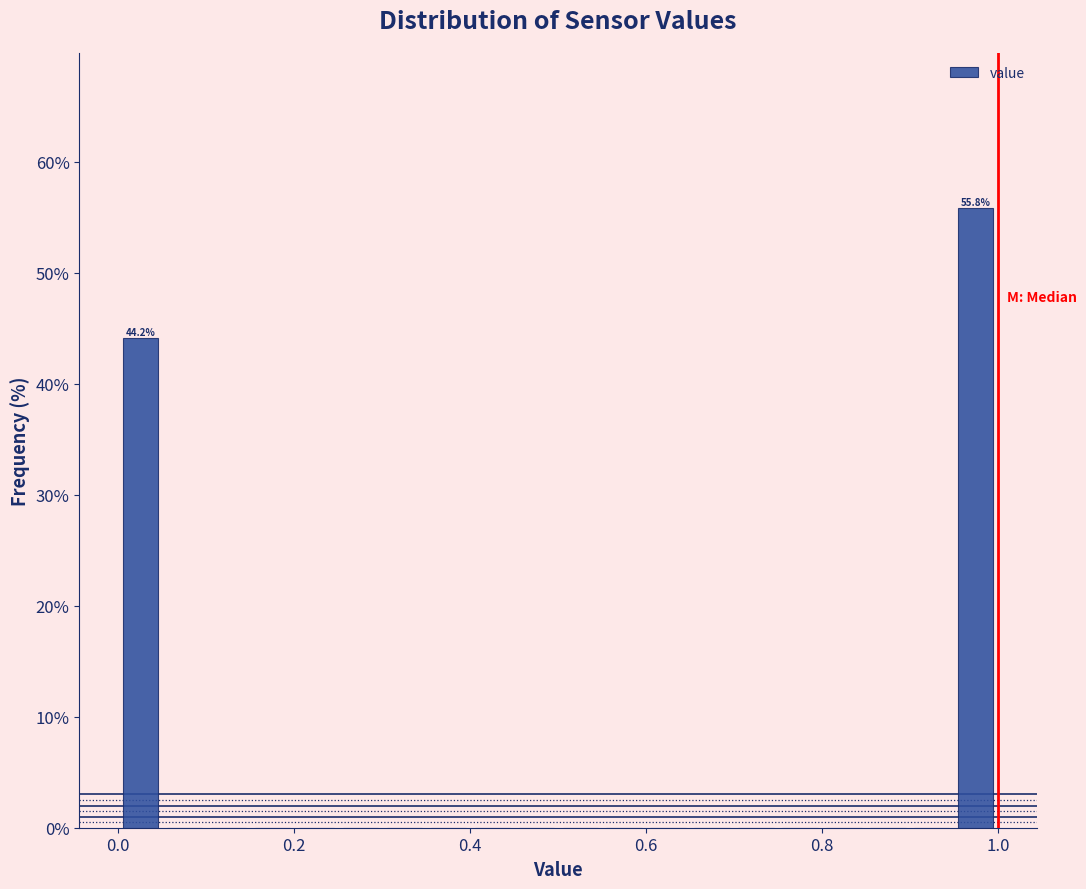

Read against the x-axis, roughly where is the centre of the tallest bar?

0.98